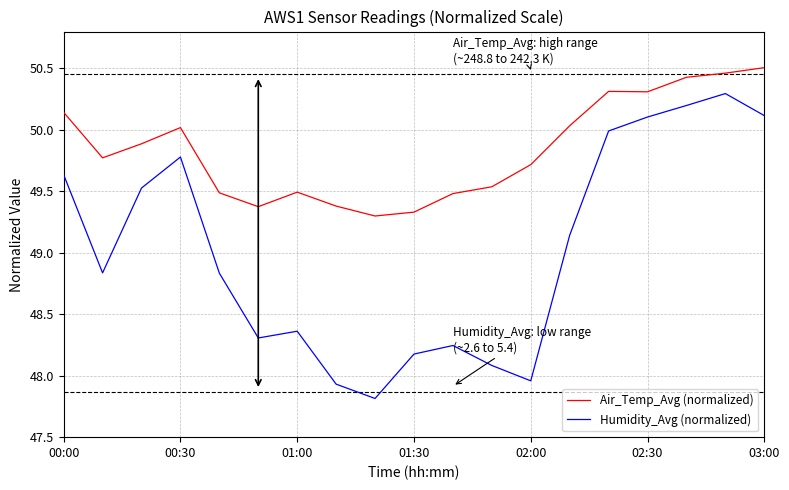

Does the chart have visible grid lines?

Yes